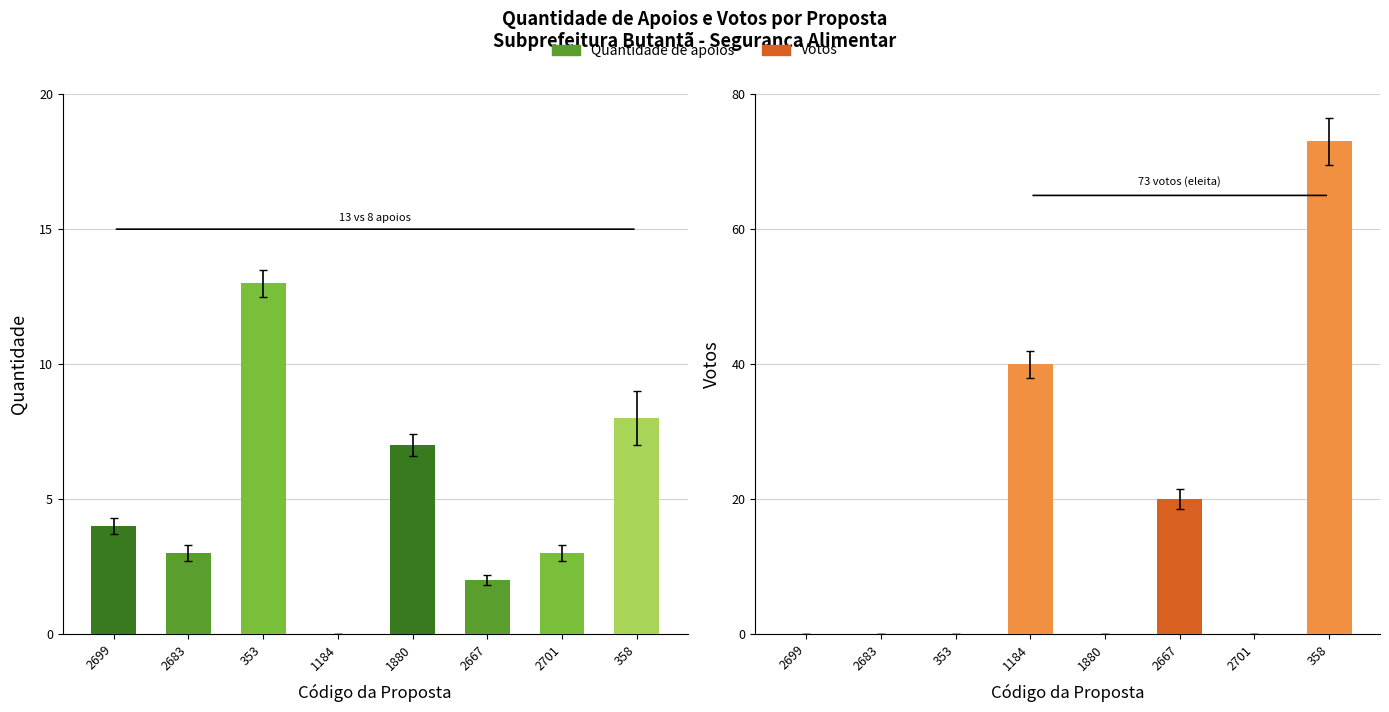

What is the difference between the maximum and minimum values in the Votos series?

73